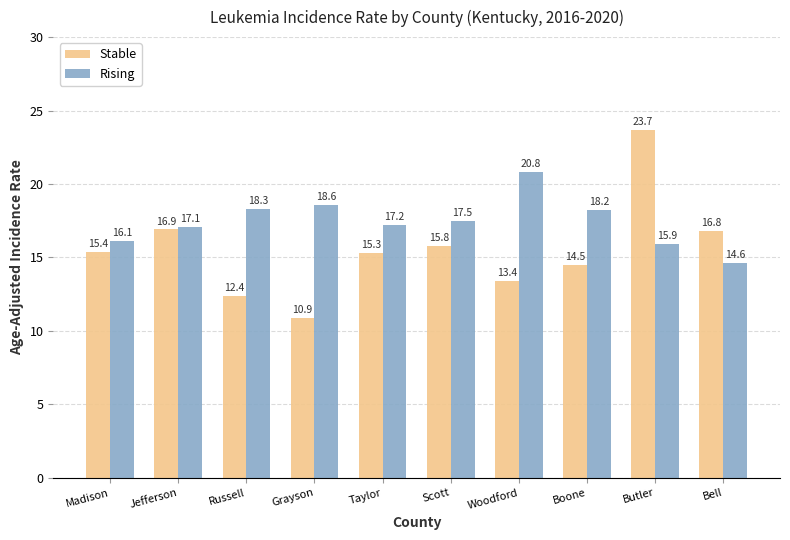

Which series has the widest spread of values?

Stable